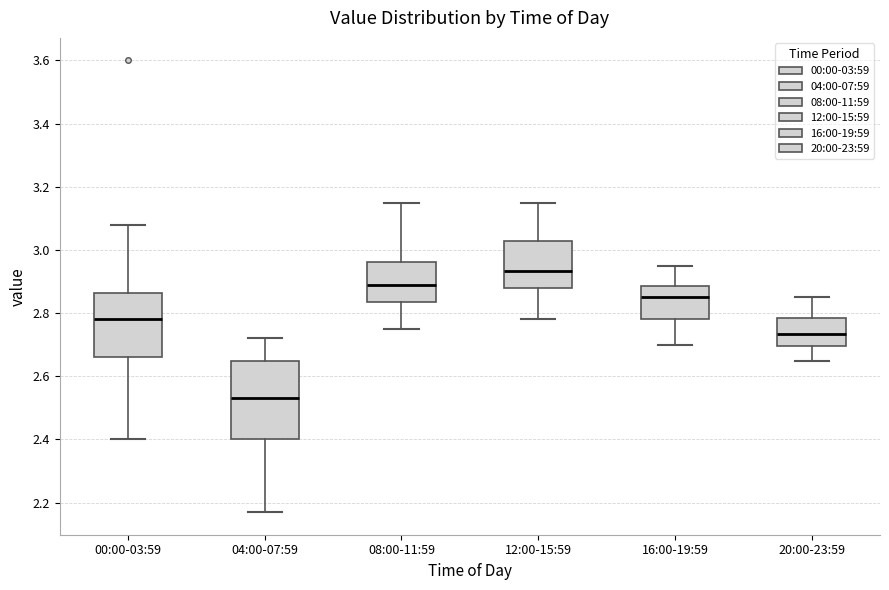

Which box has the lowest median line?

04:00-07:59